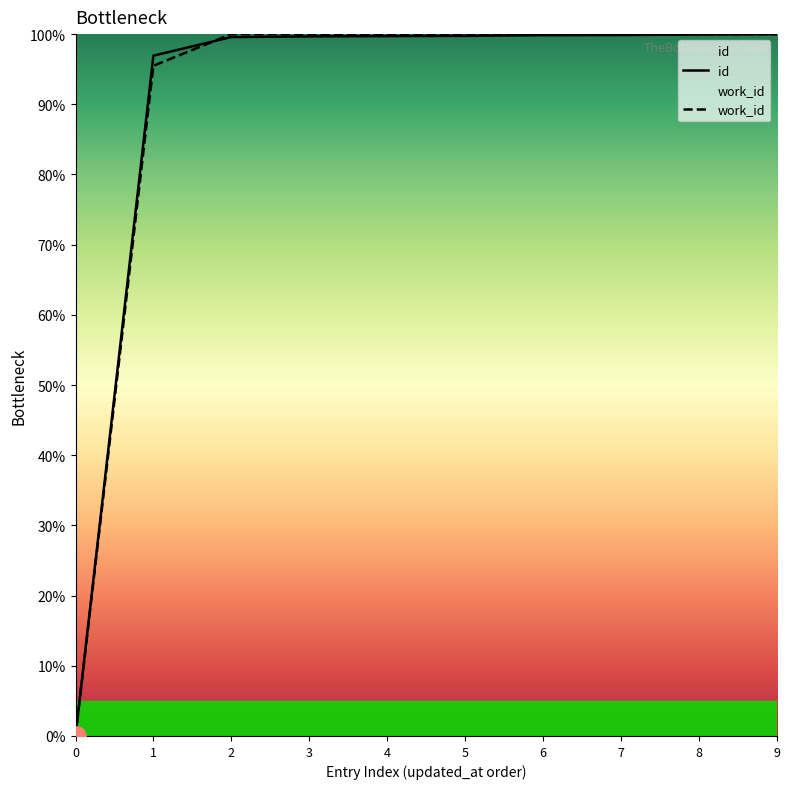

What is the value of the id point at the 2nd from the left?

96.9